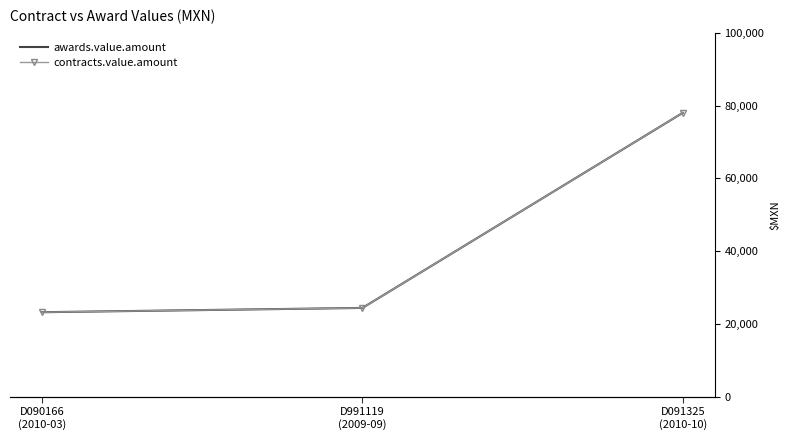

The value of contracts.value.amount at D991119
(2009-09) is 24426. True or false?

True